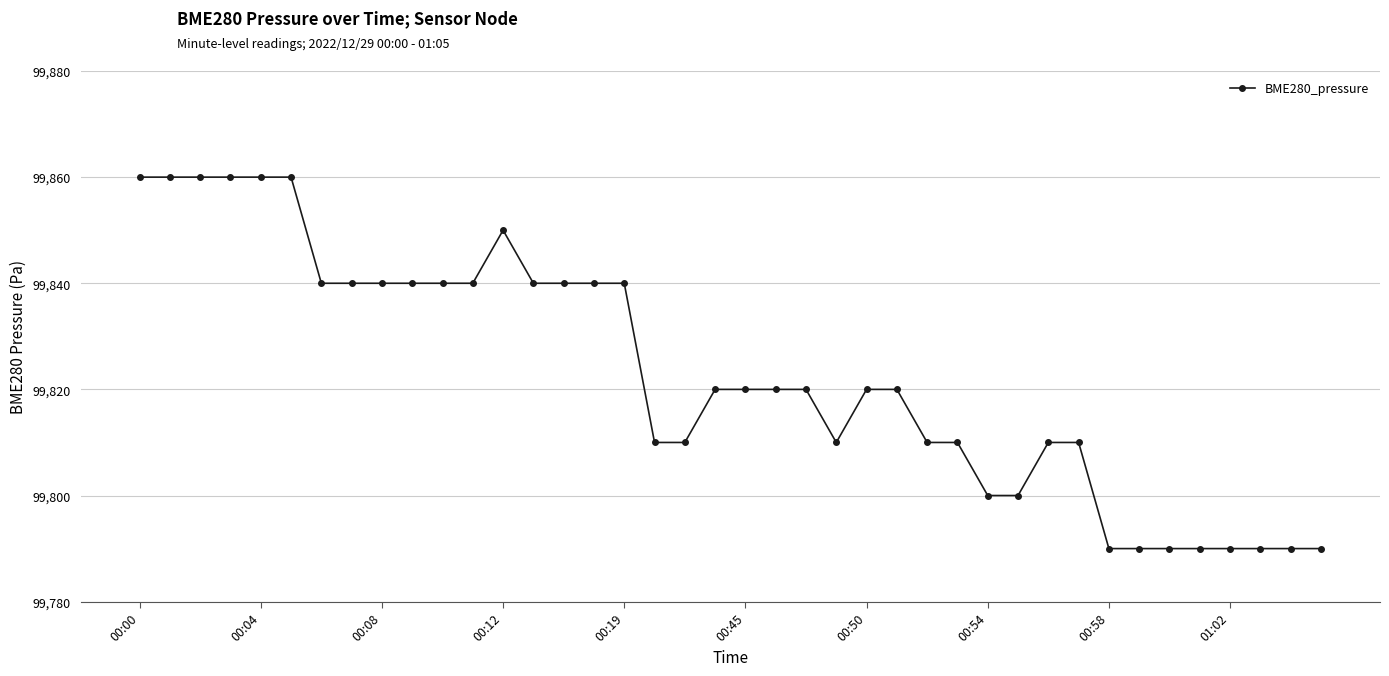

What is the difference between the second highest and second lowest values?

70